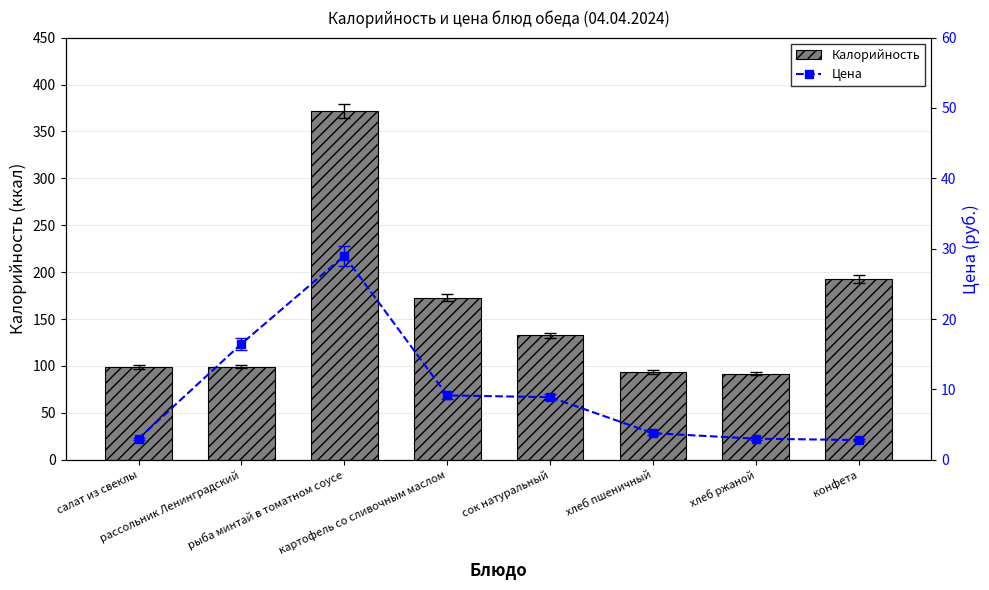

Between салат из свеклы and рыба минтай в томатном соусе, which series saw the biggest shift?

Калорийность